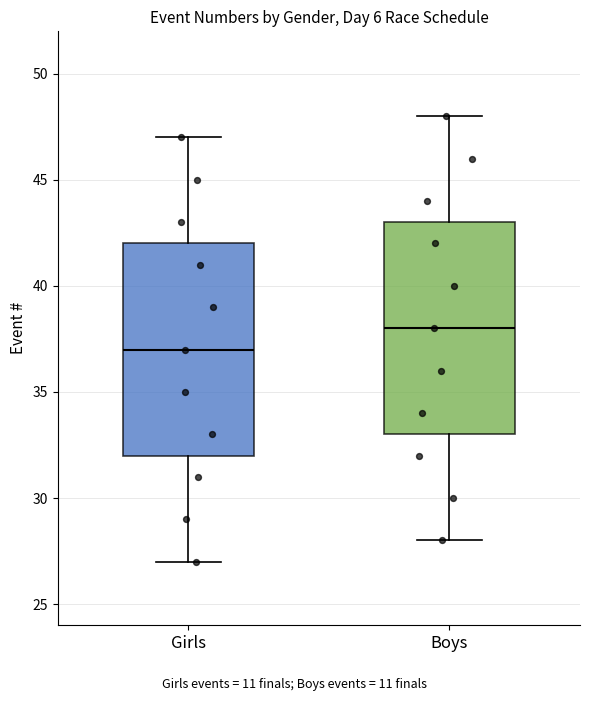

Which box has the highest median line?

Boys